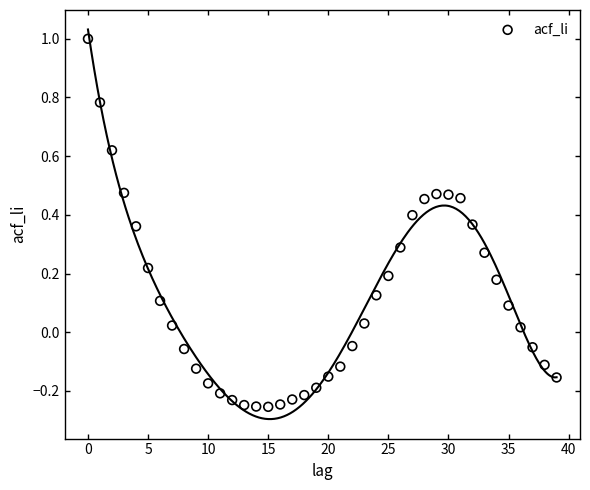

What is the range of Y values (max minus min)?

1.3